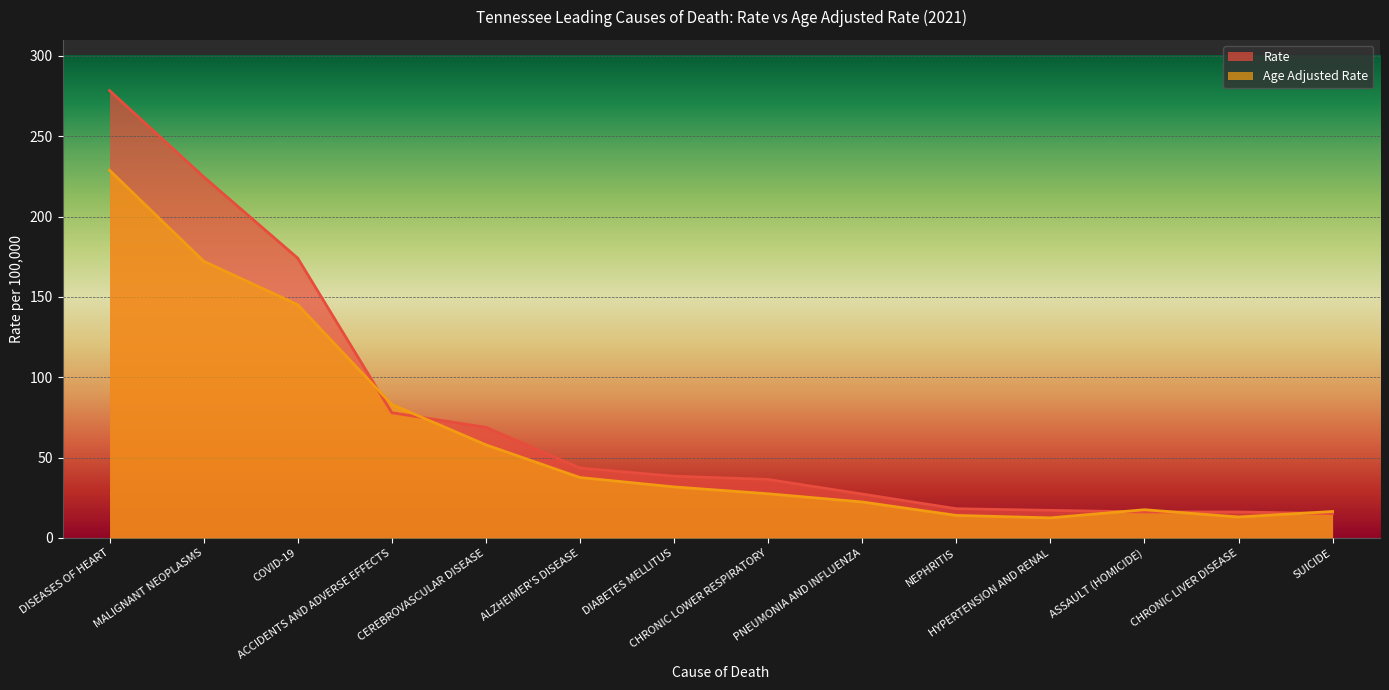

At which label does Age Adjusted Rate reach its minimum?

HYPERTENSION AND RENAL